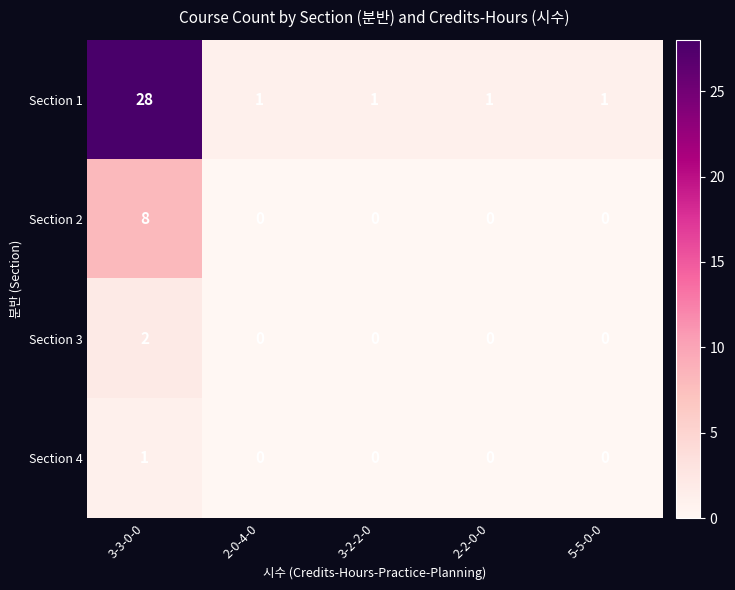

At which category is the sum across all series the highest?

3-3-0-0